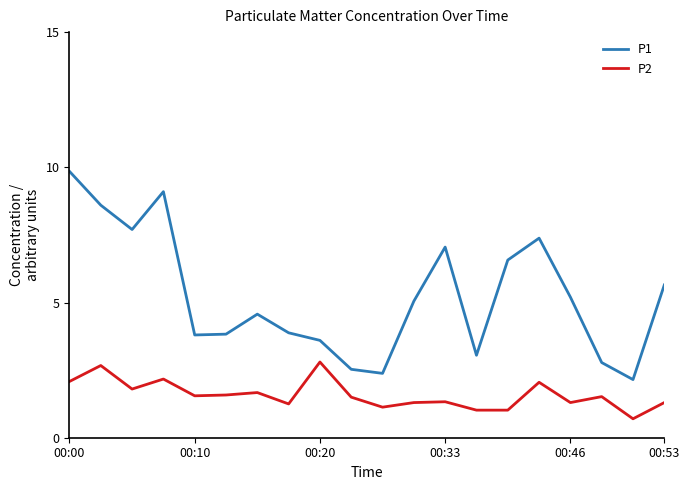

What is the minimum value shown in the chart?

0.7